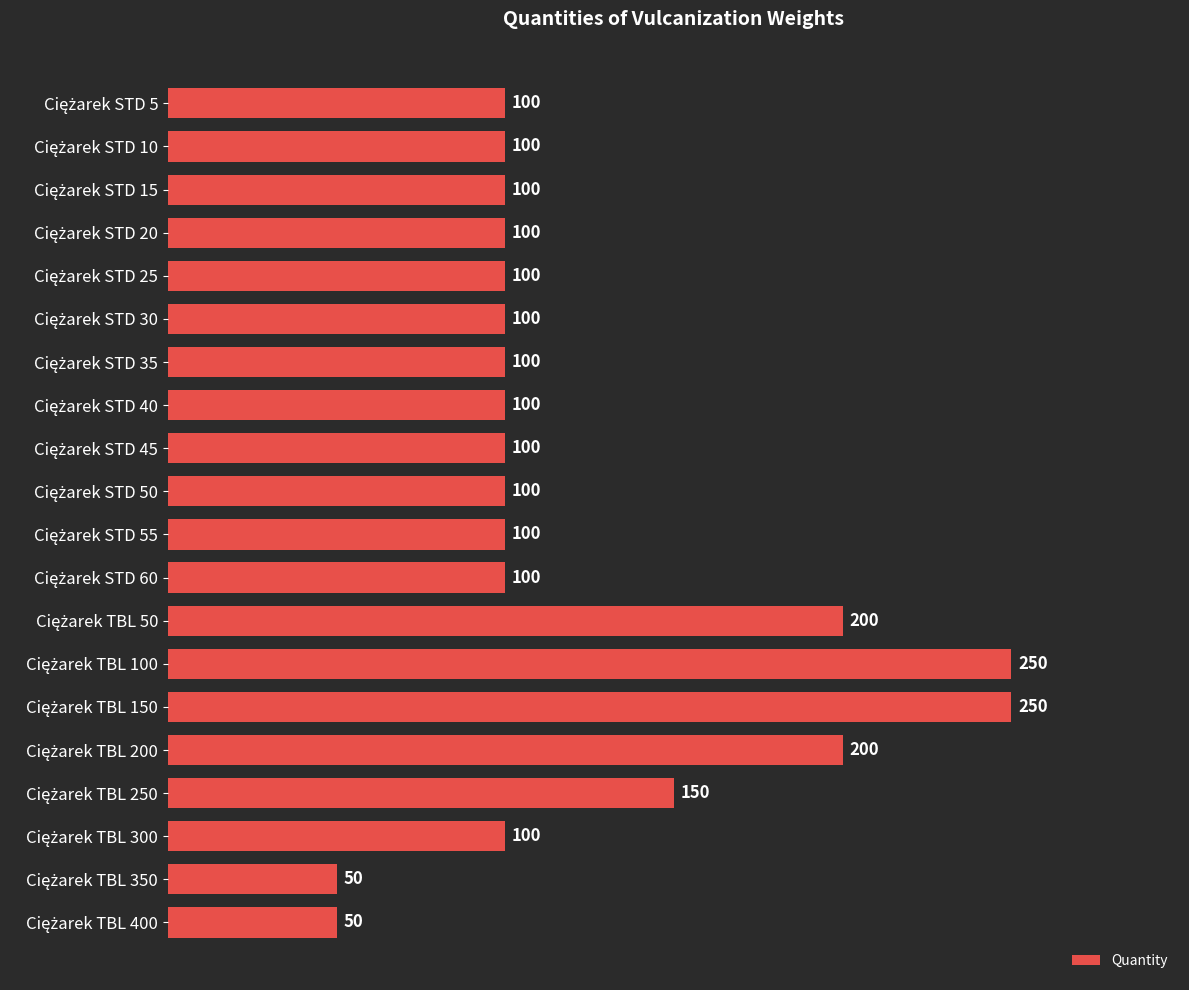

What is the smallest value displayed?

50